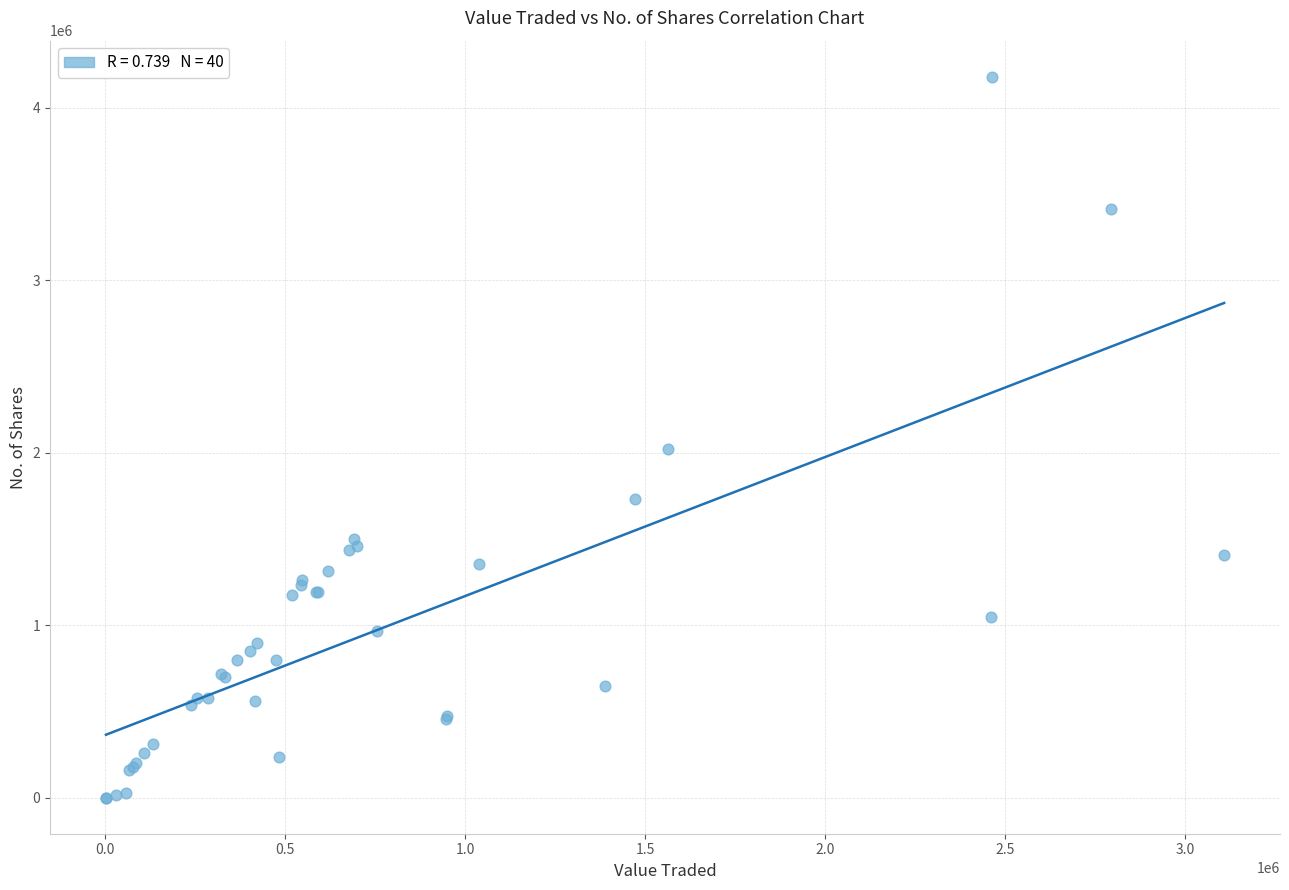

What Y value in the scatter plot is closest to 2090315?

2020820